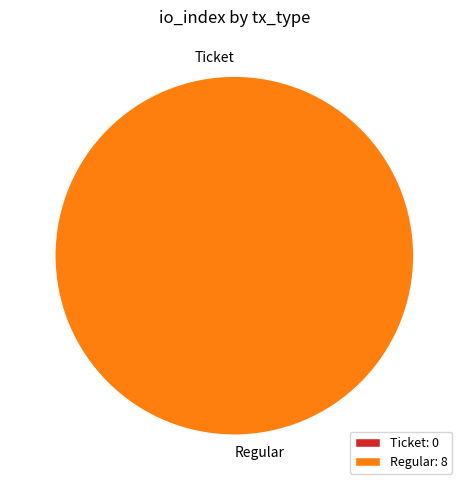

What is the smallest slice in the pie chart?

Ticket